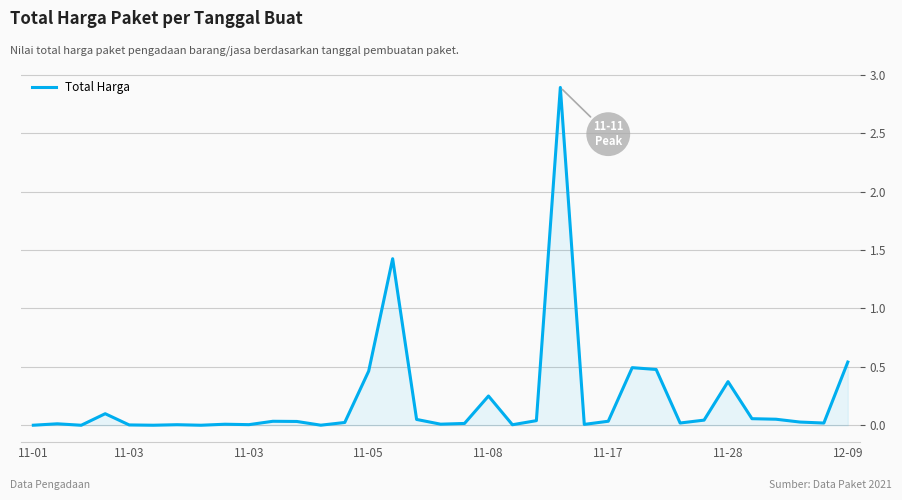

Count the number of categories in the chart.

35